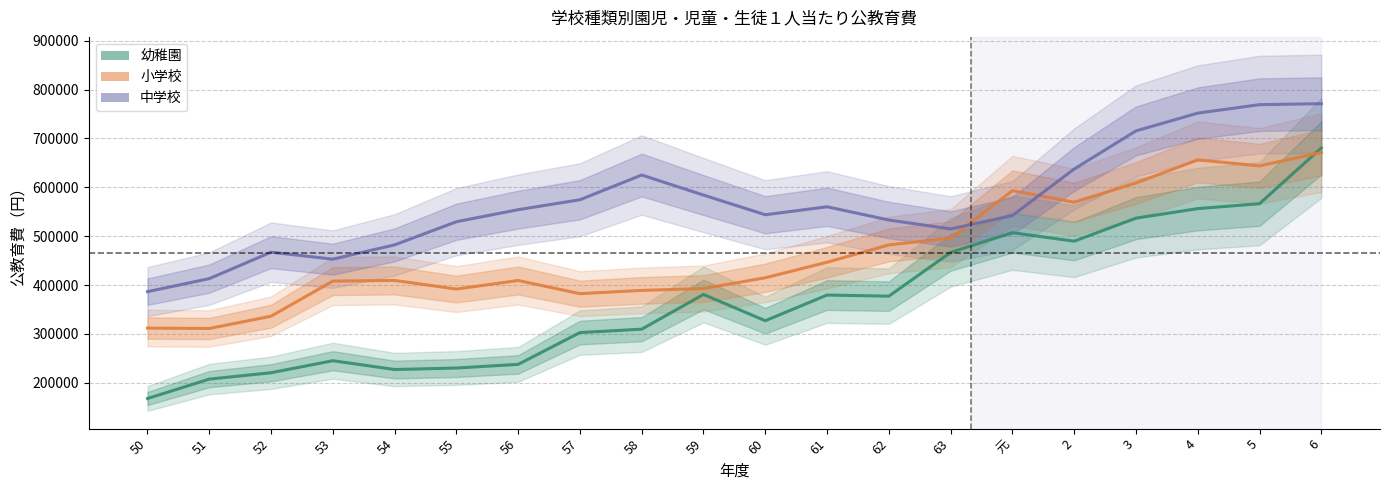

How many series are shown in this chart?

3